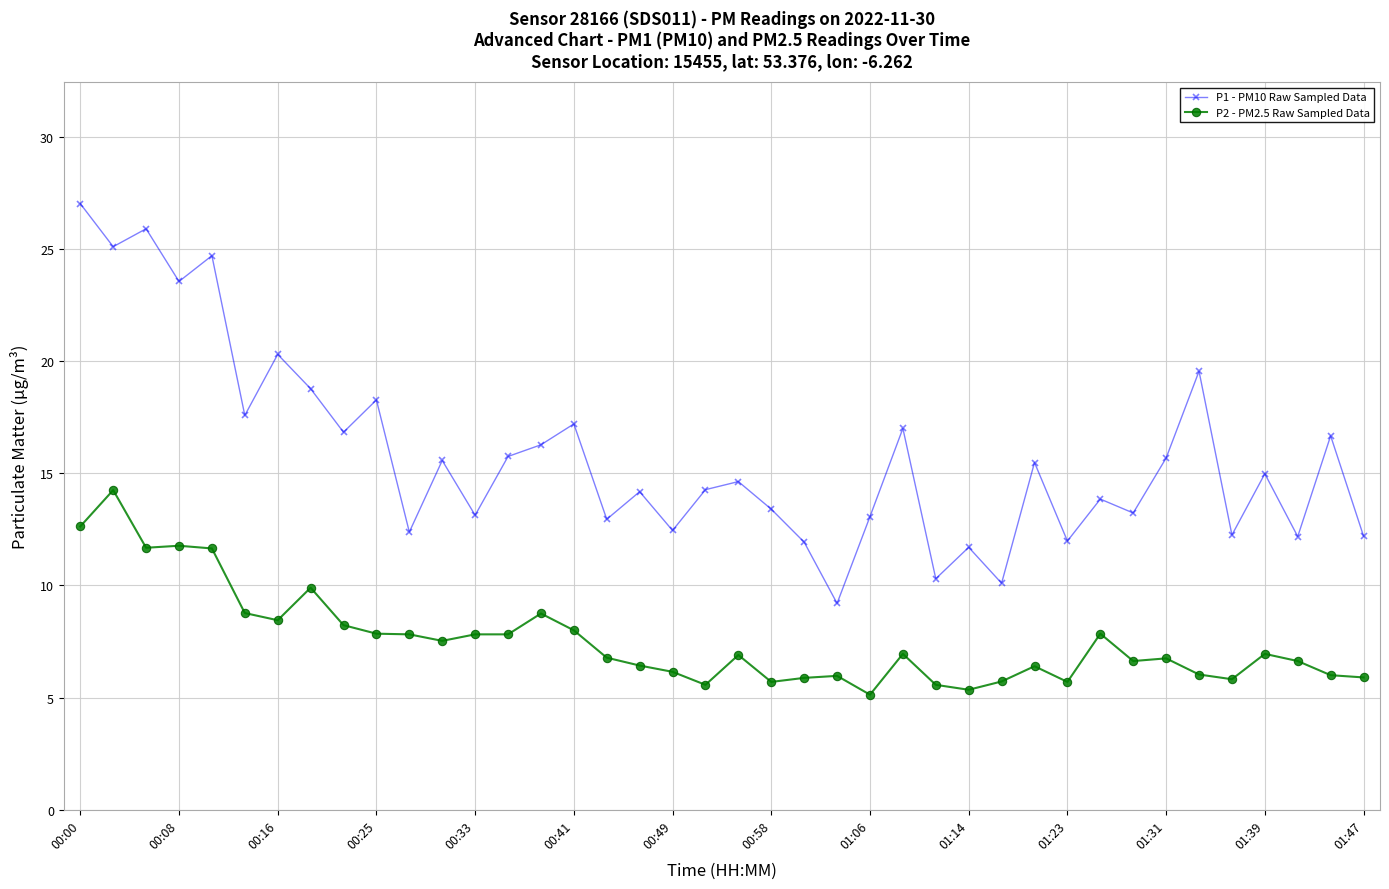

How many lines are shown in the chart?

2